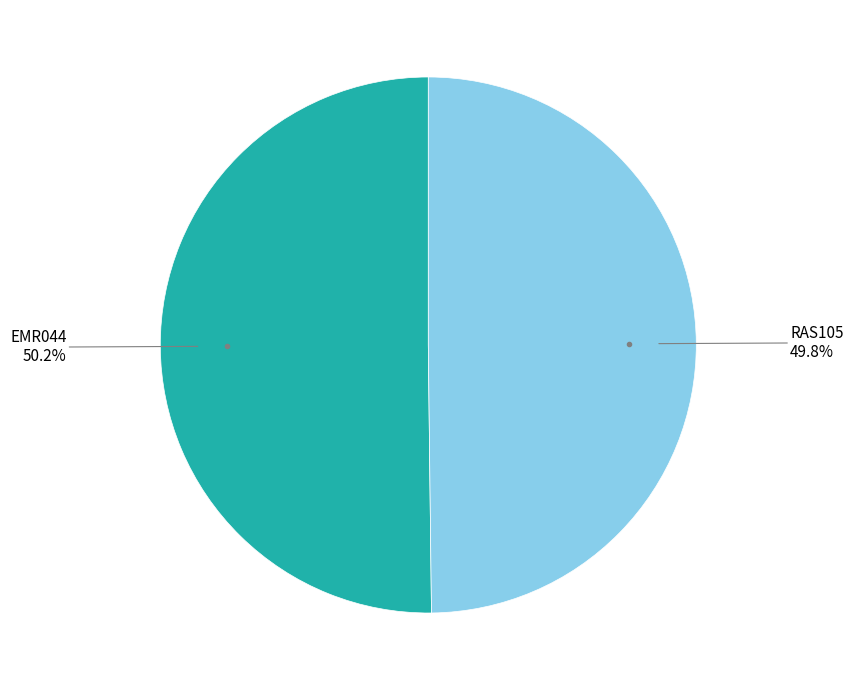

Is there a majority slice in this chart?

Yes